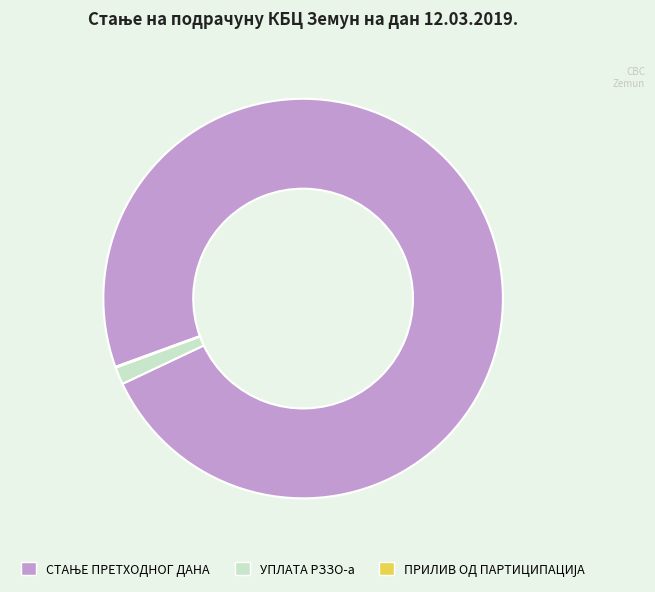

Is it true that УПЛАТА РЗЗО-а is 9% of the pie?

False